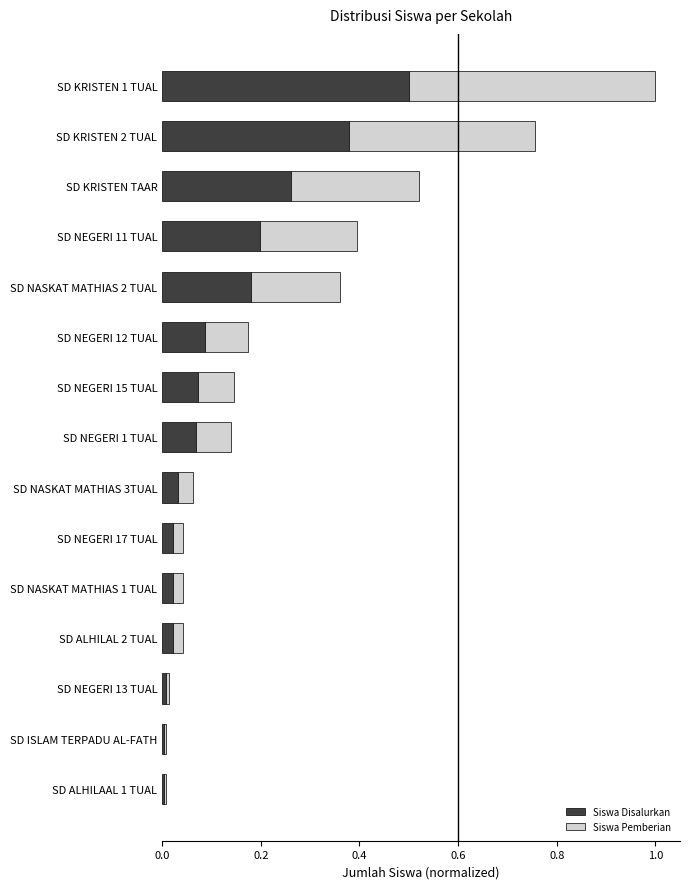

At which label does Siswa Disalurkan reach its peak?

SD KRISTEN 1 TUAL